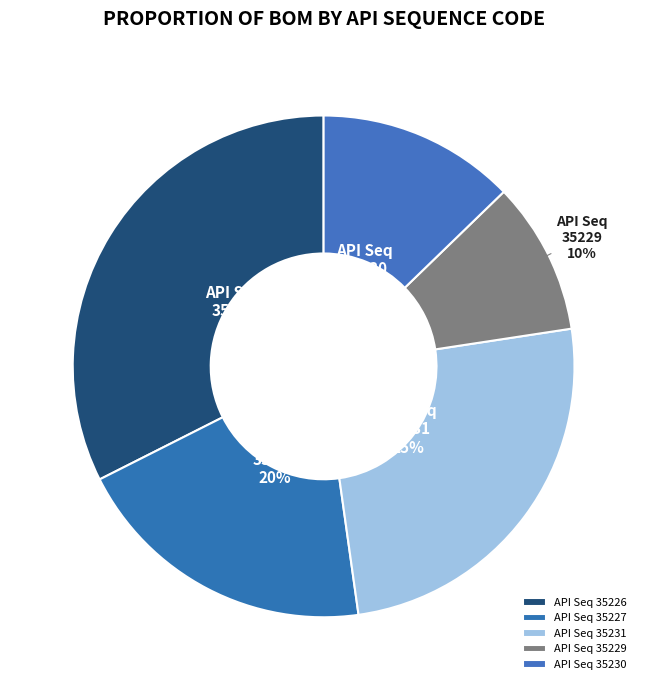

What portion of the pie excludes 35227?

80.2%